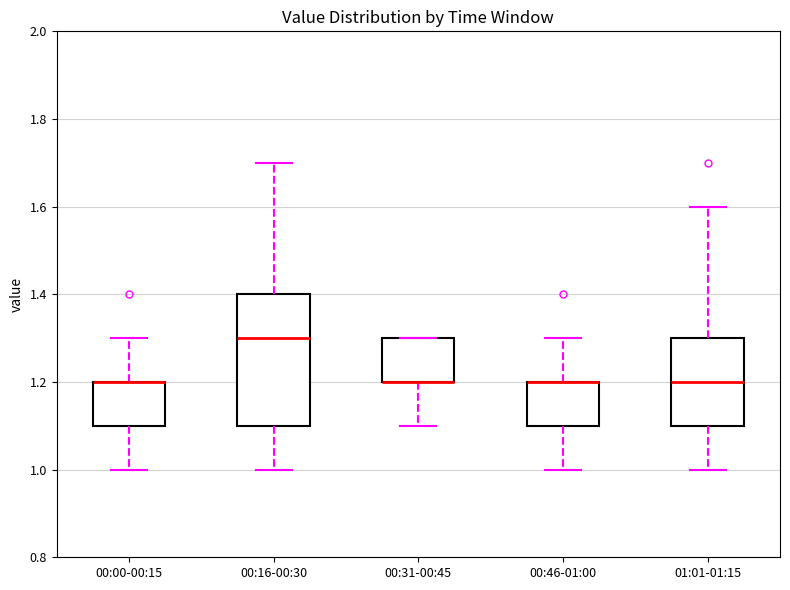

Where is the upper edge of the box for 00:31-00:45 on the y-axis? The values are not printed on the chart, so give them approximately, as read against the axis.

1.3